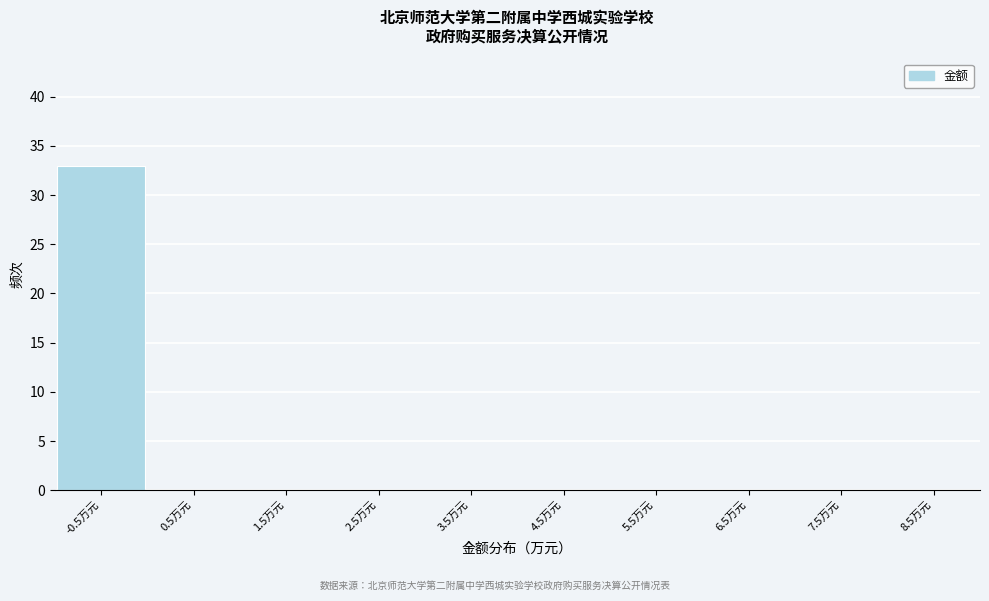

Reading left to right, transcribe all the data shown in this chart.

-0.5万元=33	0.5万元=0	1.5万元=0	2.5万元=0	3.5万元=0	4.5万元=0	5.5万元=0	6.5万元=0	7.5万元=0	8.5万元=0